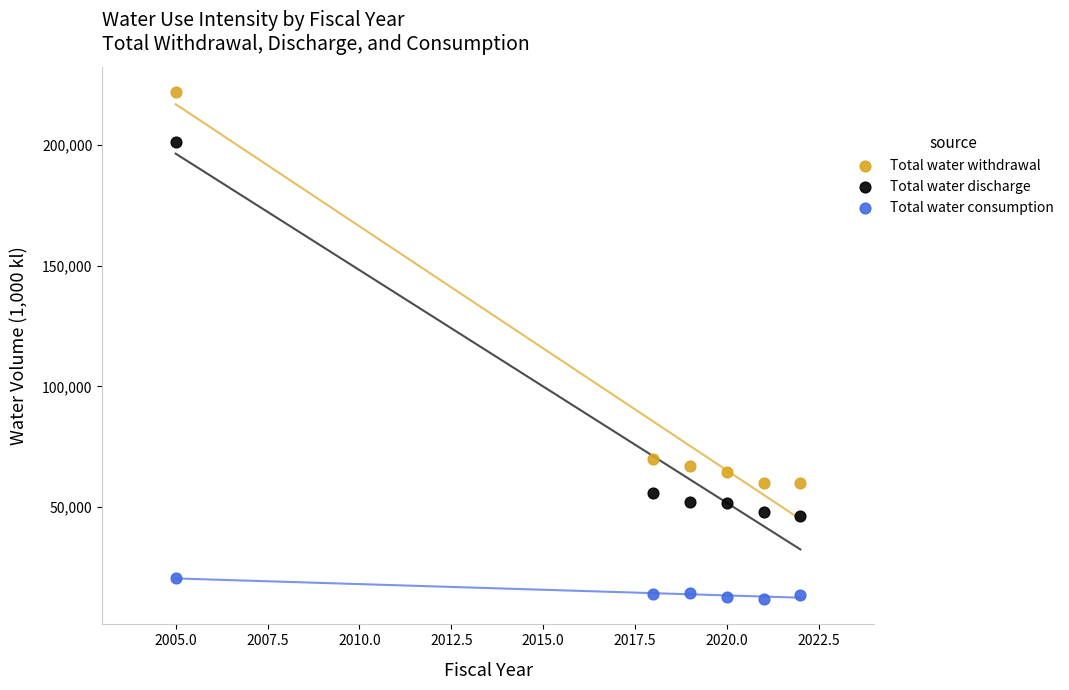

Which series contains the lowest Y value?

Total water consumption